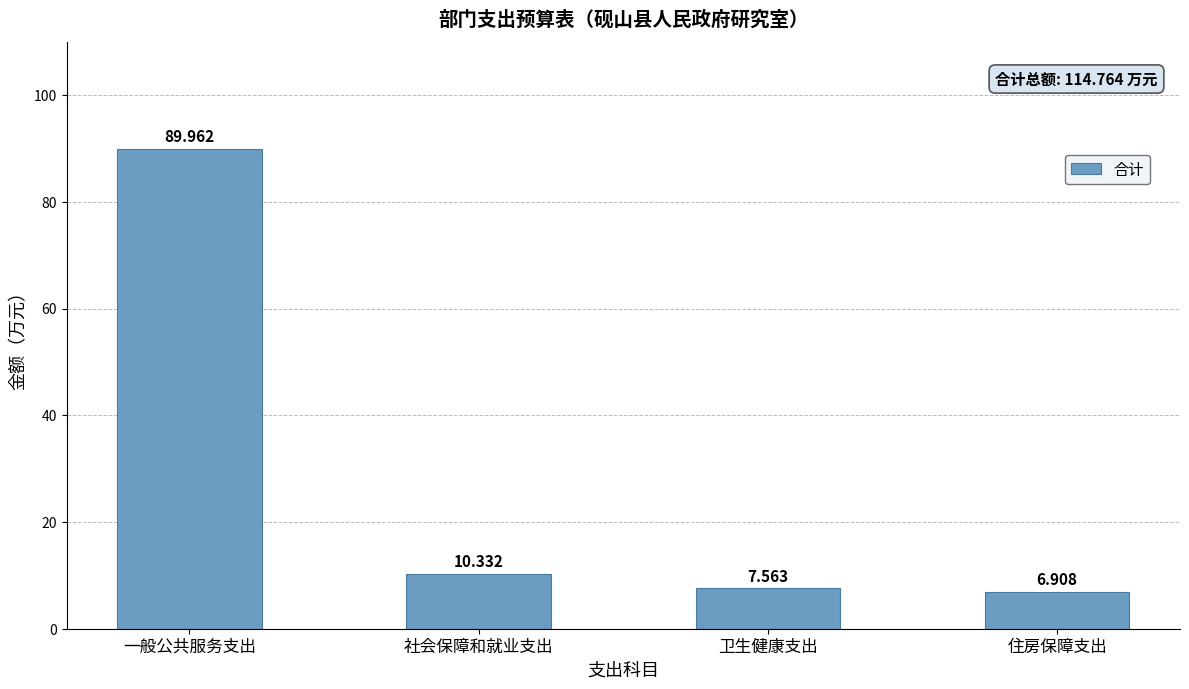

Reading right to left, transcribe all the data shown in this chart.

6.9	7.6	10.3	90.0